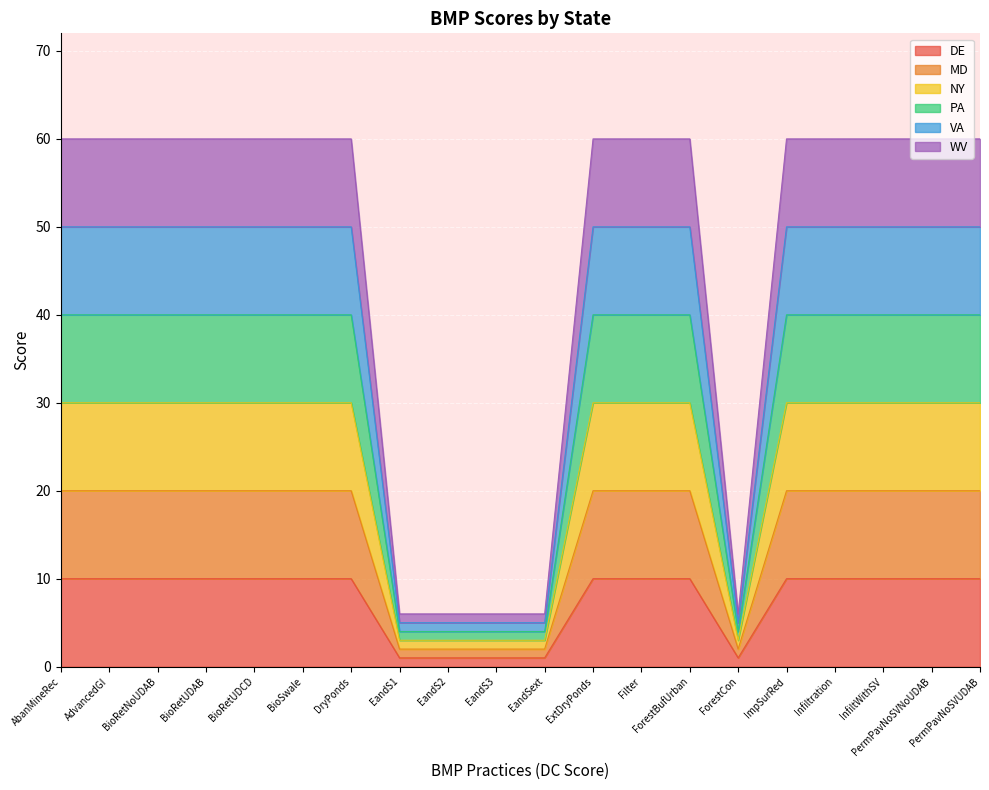

What is the difference between the highest and lowest values at AdvancedGI?

50